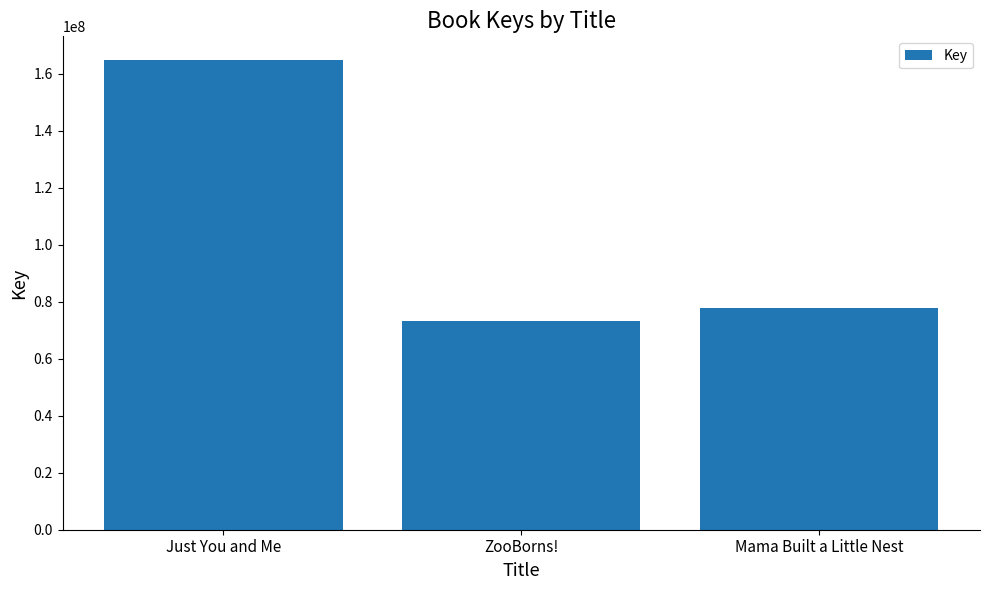

What is the approximate value at ZooBorns!?

73295776